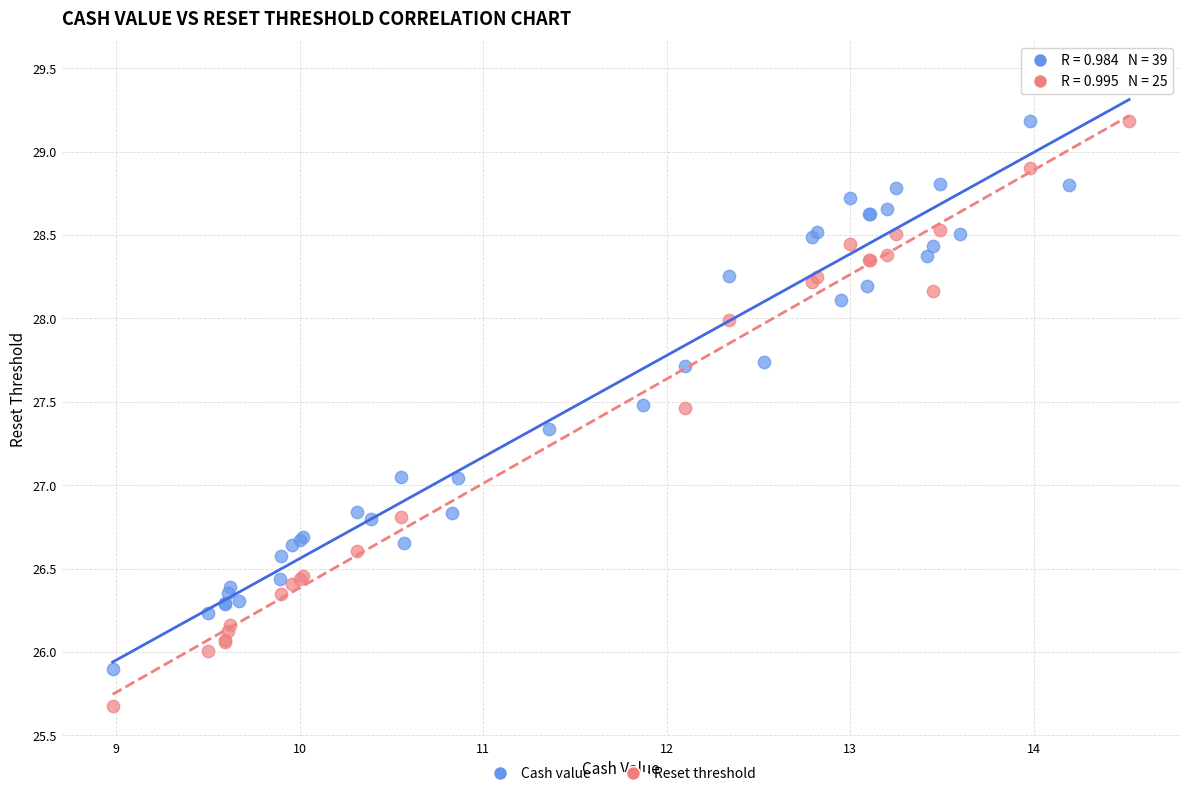

Which series has the largest Y range (max minus min)?

Cash value